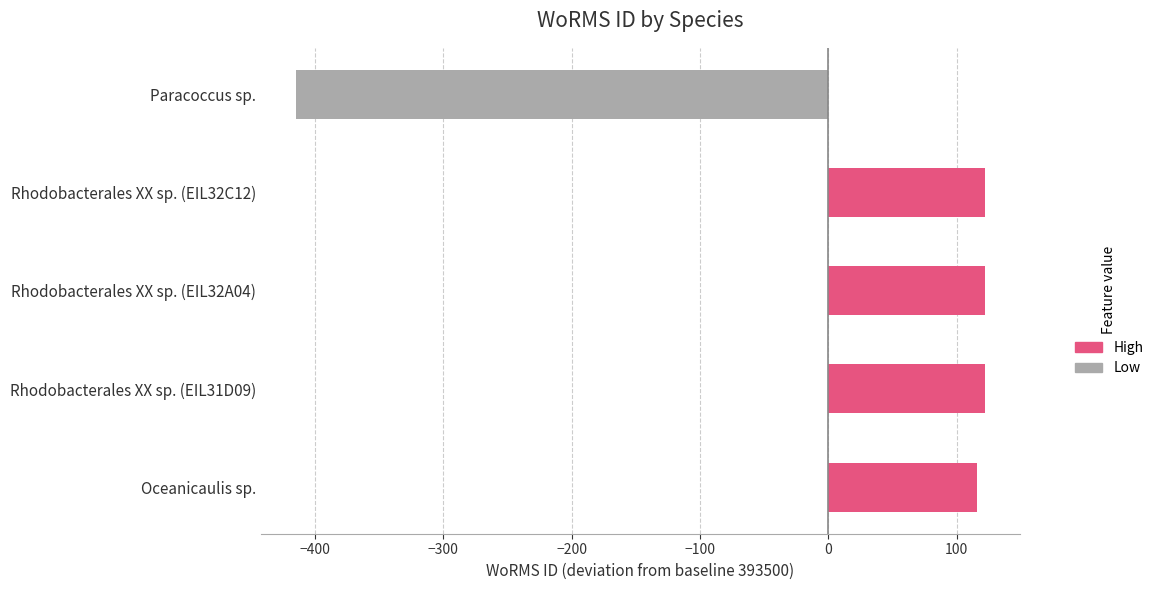

Which label corresponds to the smallest value in the chart?

Paracoccus sp.